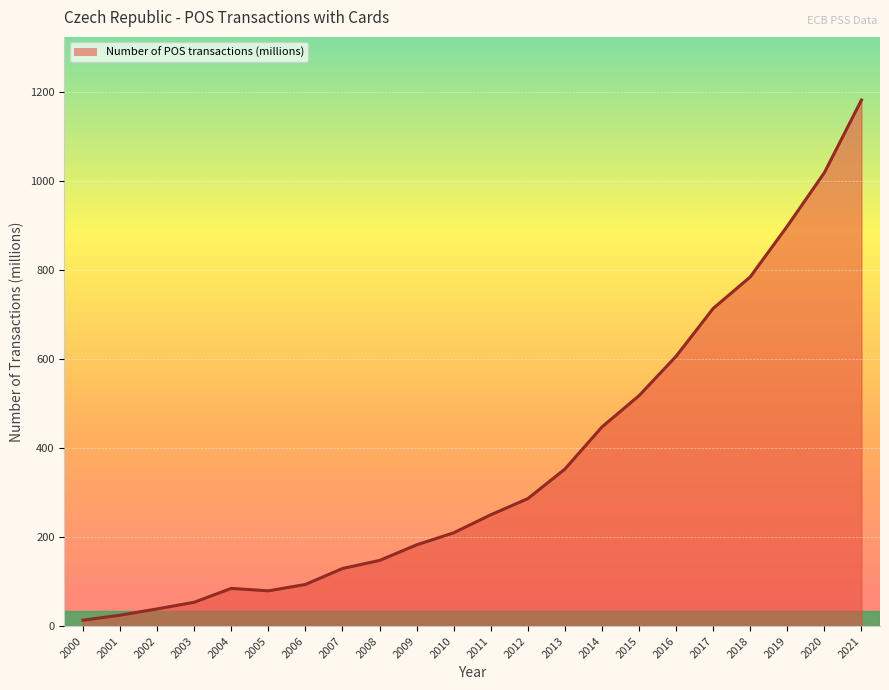

At which category does the chart reach its minimum across all series?

2000